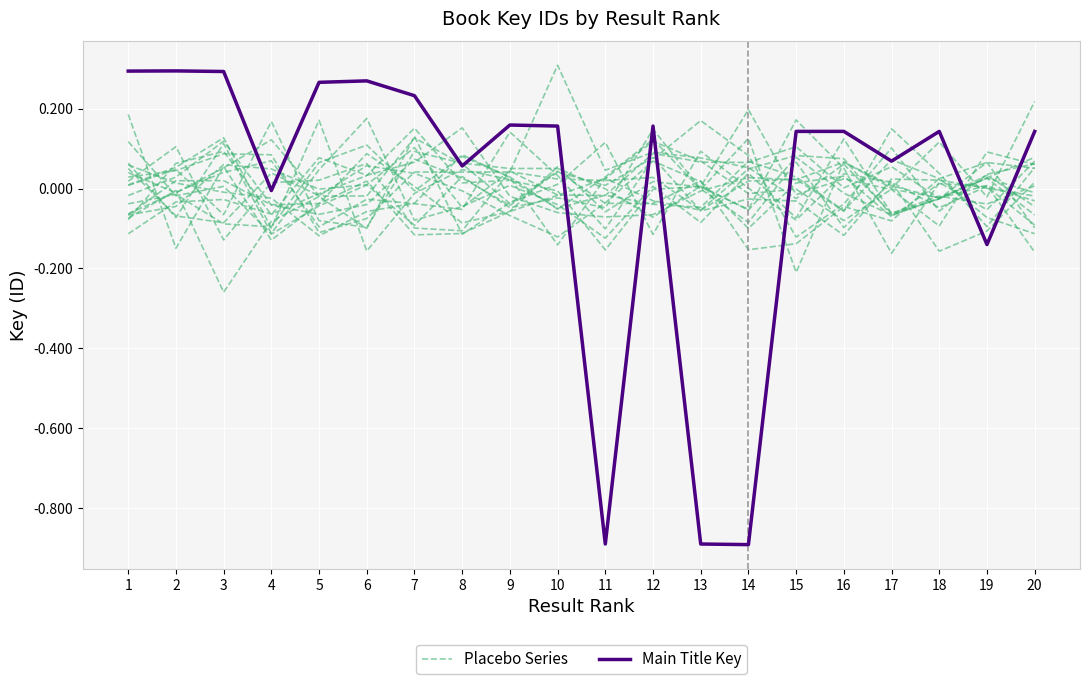

What is the difference between the highest and lowest values at 20?

0.3